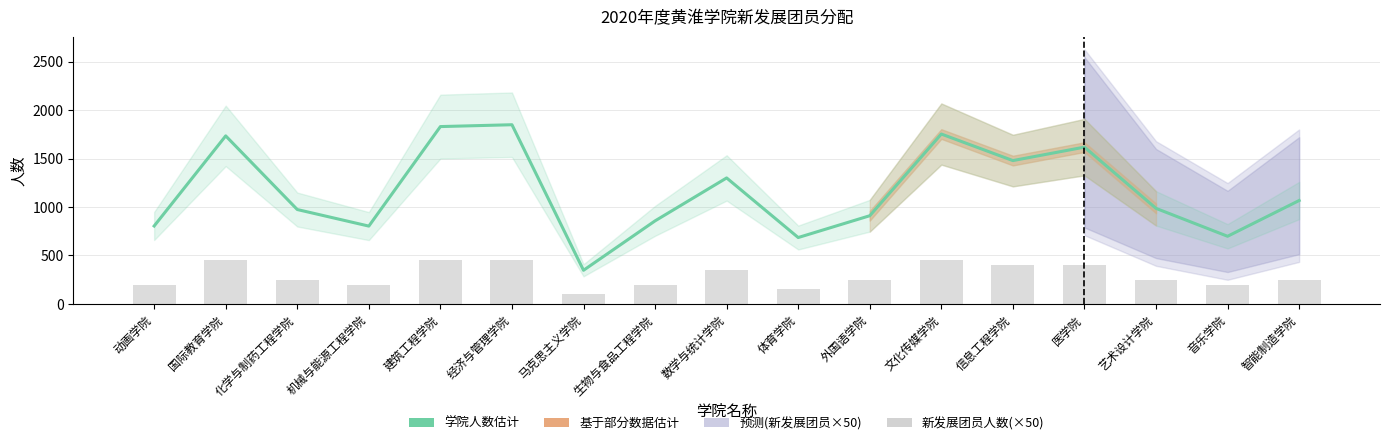

List the labels in order of value, largest first.

经济与管理学院, 建筑工程学院, 文化传媒学院, 国际教育学院, 医学院, 信息工程学院, 数学与统计学院, 智能制造学院, 艺术设计学院, 化学与制药工程学院, 外国语学院, 生物与食品工程学院, 动画学院, 机械与能源工程学院, 音乐学院, 体育学院, 马克思主义学院